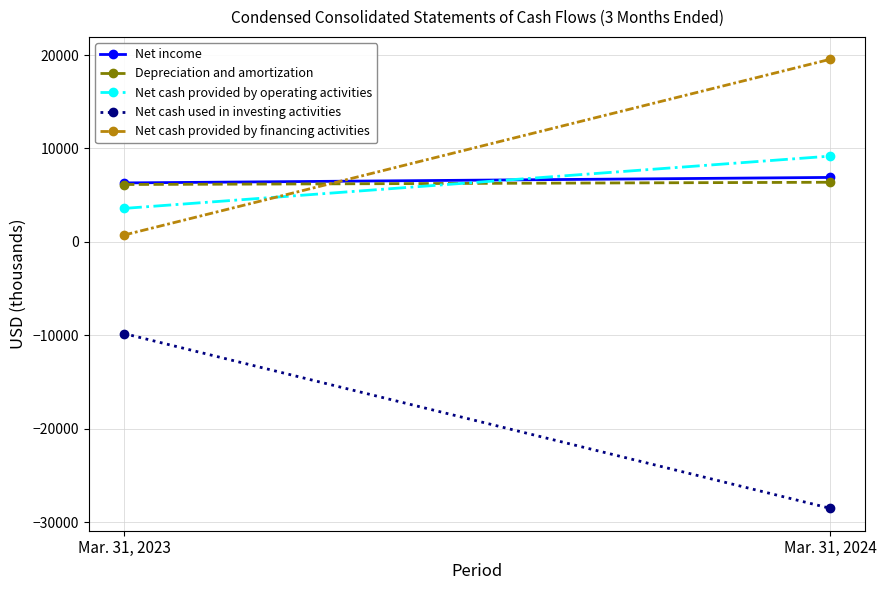

Reading right to left, transcribe all the data shown in this chart.

Net income: Mar. 31, 2024=6902	Mar. 31, 2023=6315
Depreciation and amortization: Mar. 31, 2024=6385	Mar. 31, 2023=6145
Net cash provided by operating activities: Mar. 31, 2024=9179	Mar. 31, 2023=3586
Net cash used in investing activities: Mar. 31, 2024=-28500	Mar. 31, 2023=-9804
Net cash provided by financing activities: Mar. 31, 2024=19538	Mar. 31, 2023=738